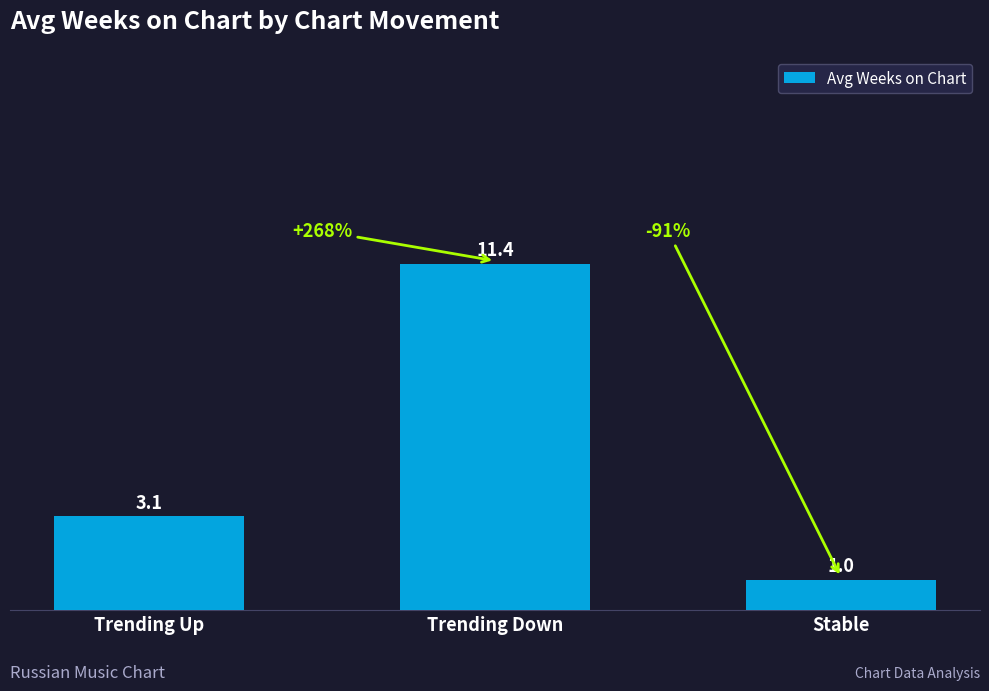

List the labels in order of value, largest first.

Trending Down, Trending Up, Stable